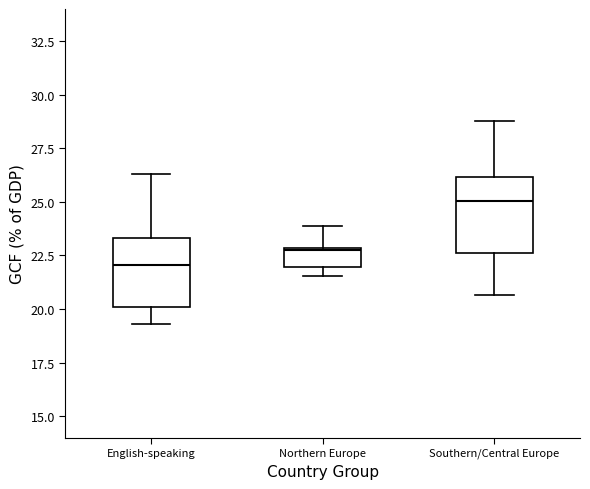

Reading left to right, transcribe this box plot: for each box, give where its median line is, the range the box spans, and where its two whiskers end, as read against the y-axis. The values are not printed on the chart, so give them approximately, as read against the axis.

English-speaking: median 22.0, box 20.0 to 23.5, whiskers 19.5 to 26.5
Northern Europe: median 23.0, box 22.0 to 23.0, whiskers 21.5 to 24.0
Southern/Central Europe: median 25.0, box 22.5 to 26.0, whiskers 20.5 to 29.0